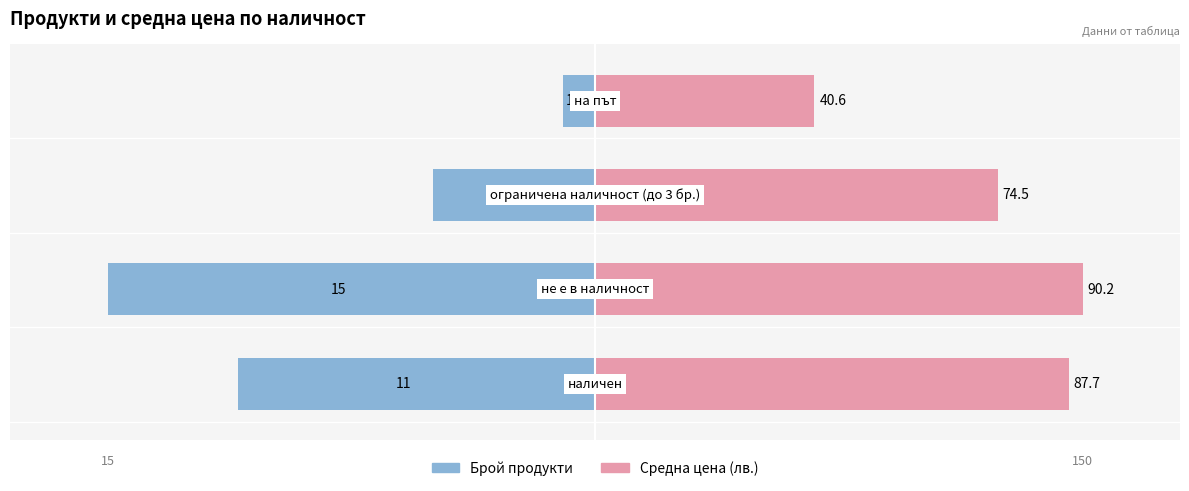

Between 2 and 0, which is larger?

2